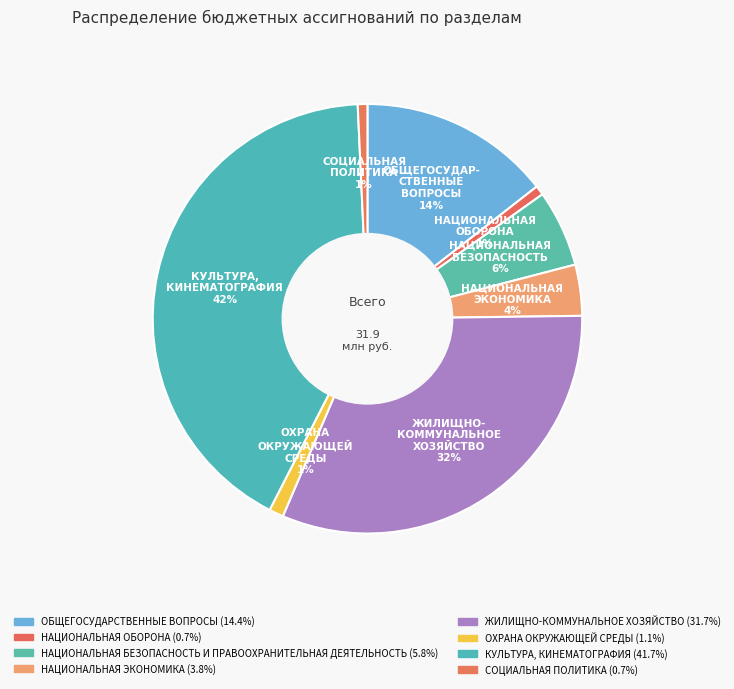

How many segments does this pie chart have?

8